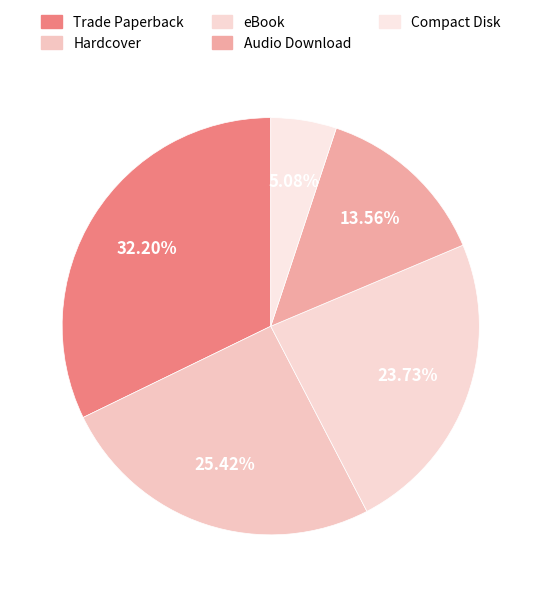

To the nearest percent, what is the average slice percentage?

20%